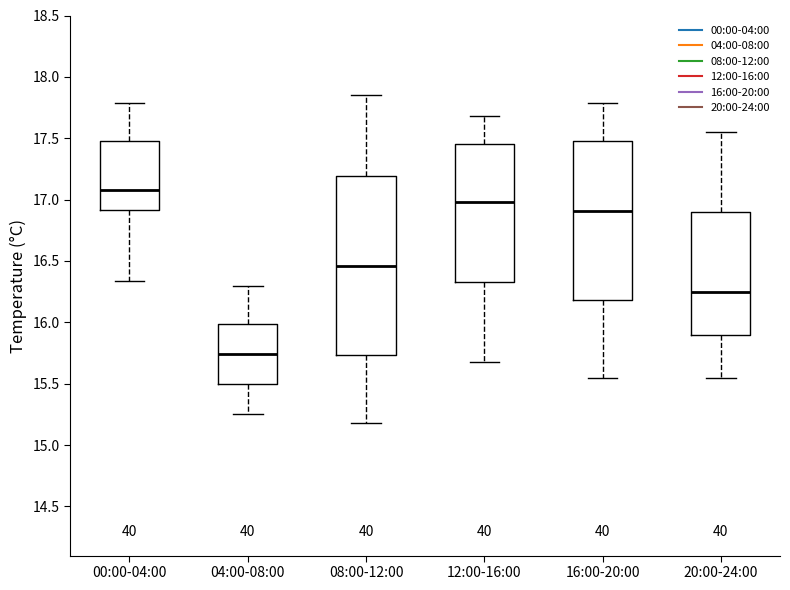

Where does the lower whisker of the box for 16:00-20:00 end on the y-axis? The values are not printed on the chart, so give them approximately, as read against the axis.

15.55